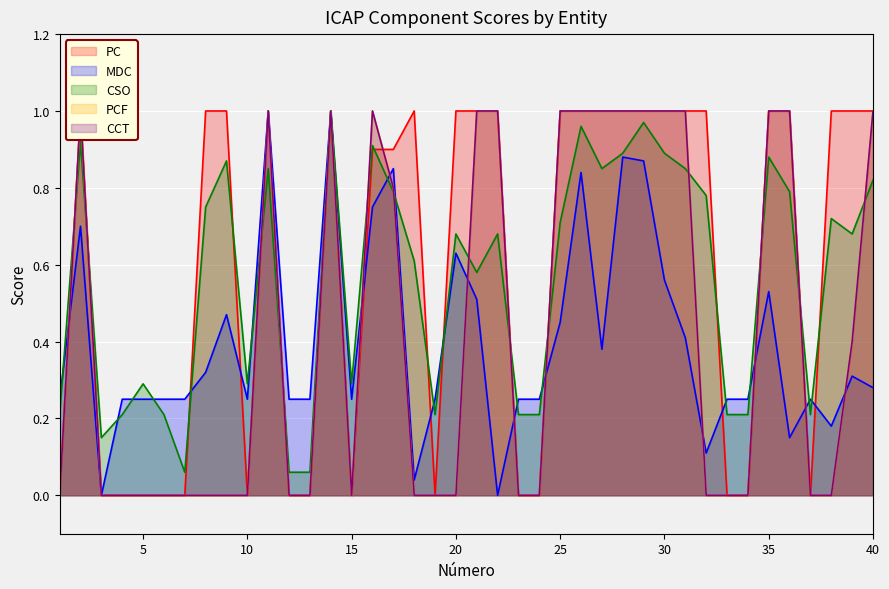

What are all the series names shown in the legend?

PC, MDC, CSO, PCF, CCT